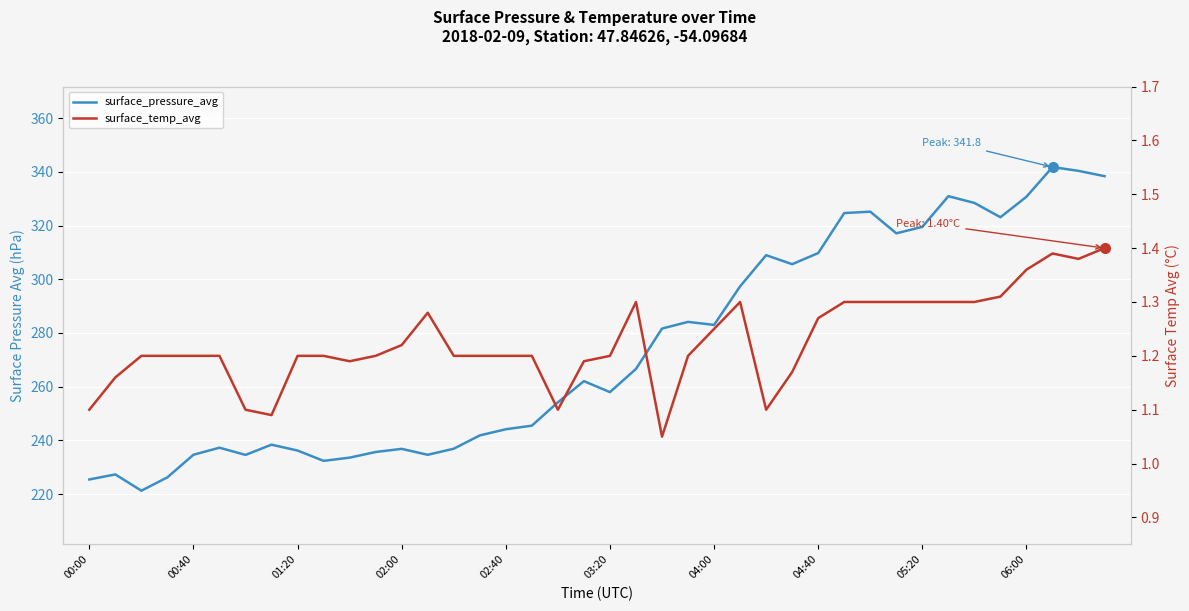

True or false: surface_pressure_avg and surface_temp_avg cross at least once.

False